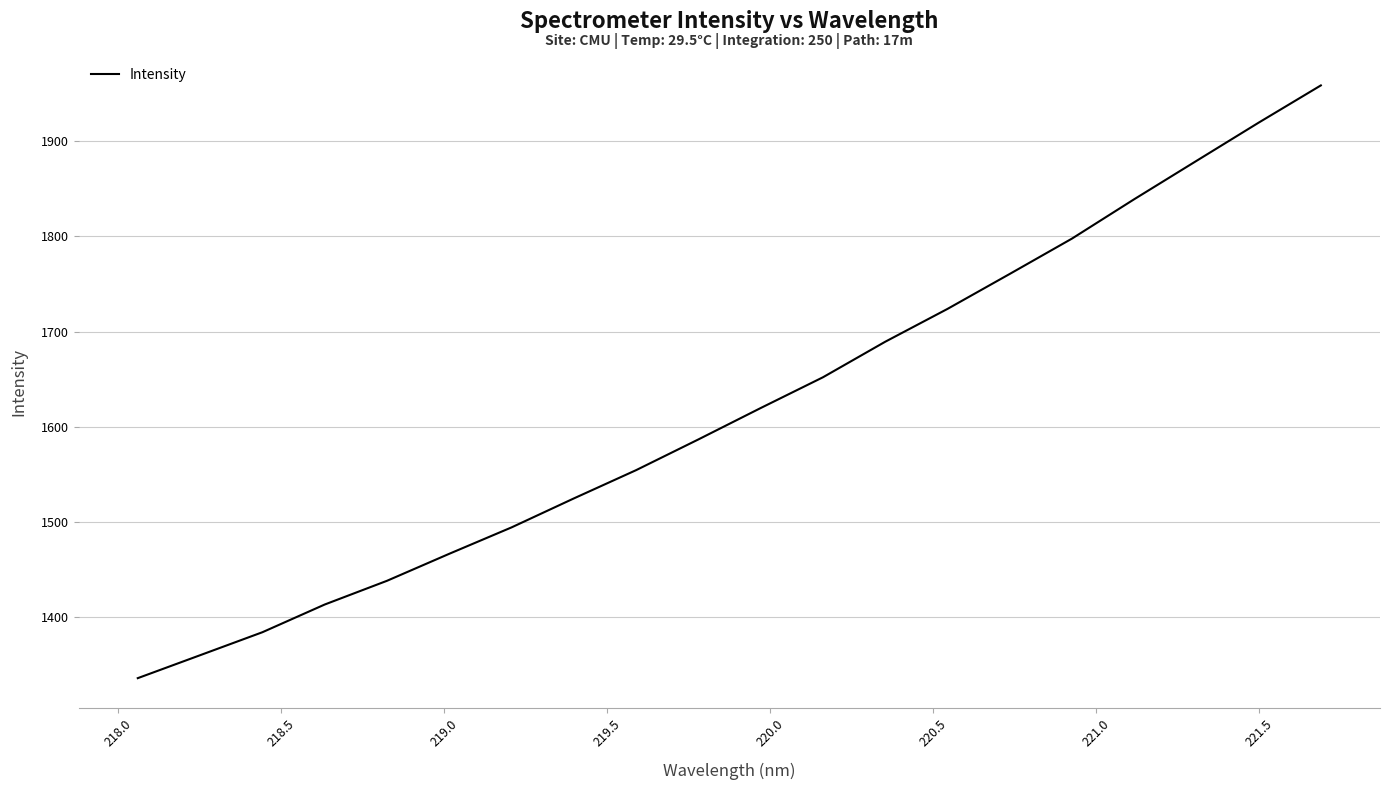

What is the difference between the maximum and minimum values?

623.2